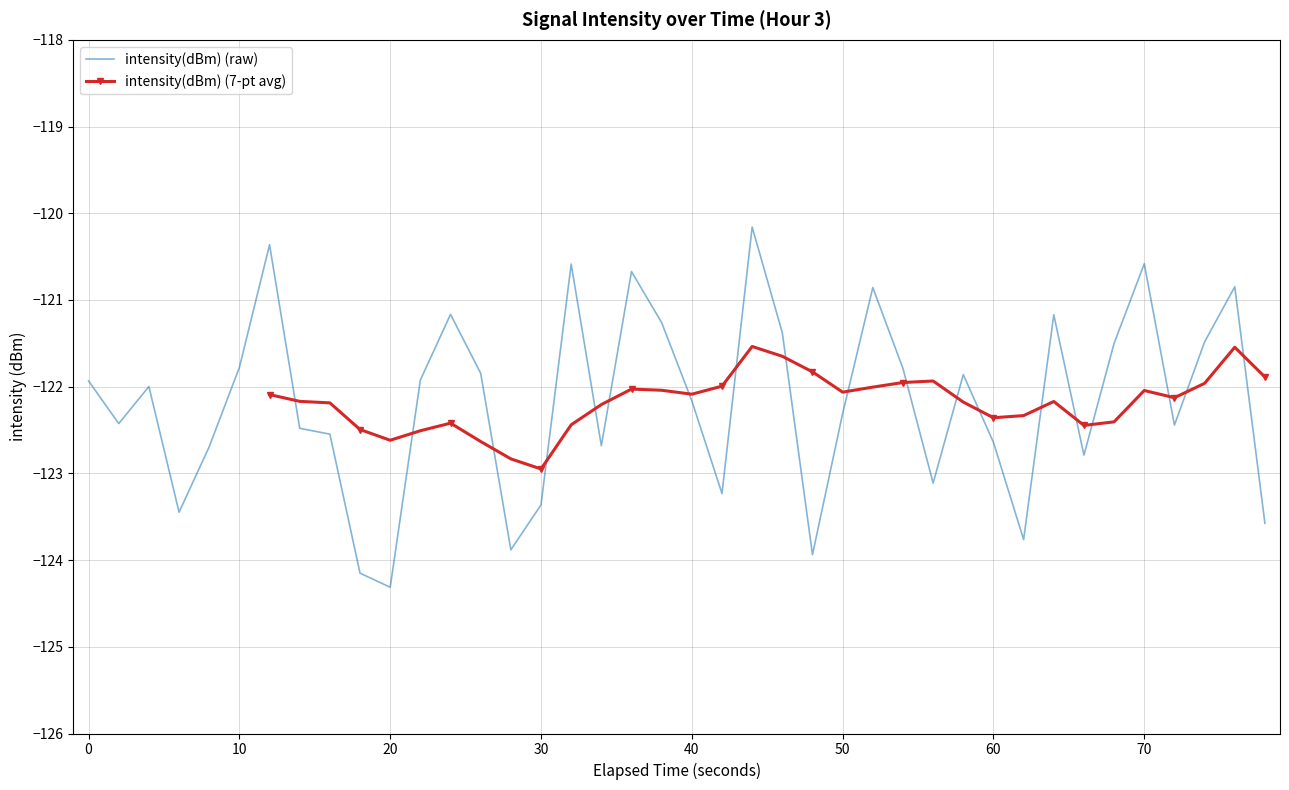

At which label does intensity(dBm) (raw) reach its minimum?

20